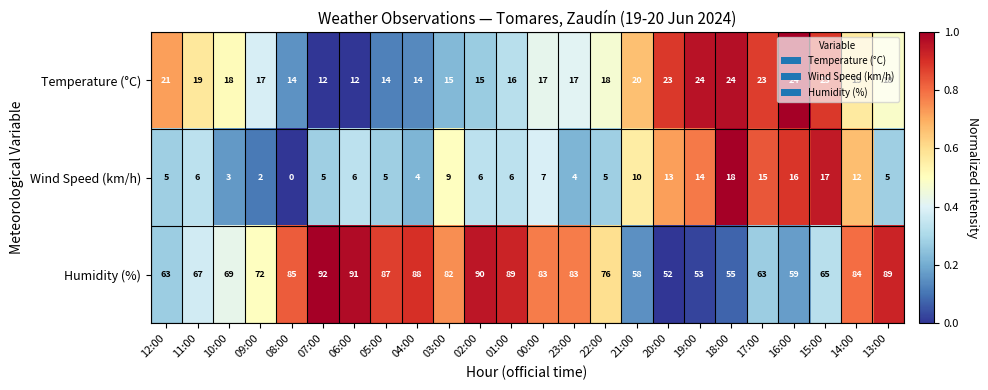

Count the number of data series in this chart.

3